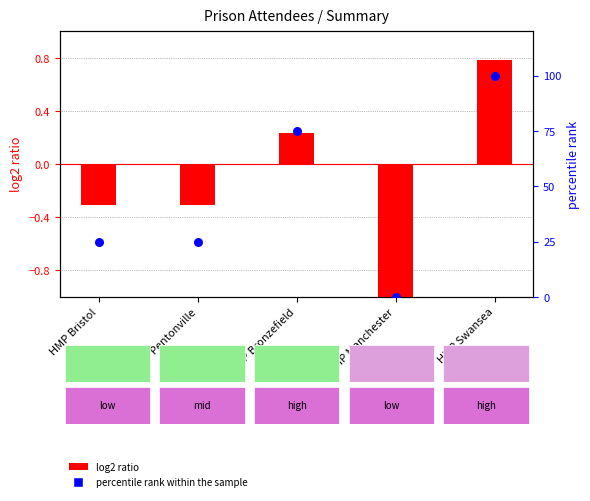

At which category is the sum across all series the highest?

HMP Swansea